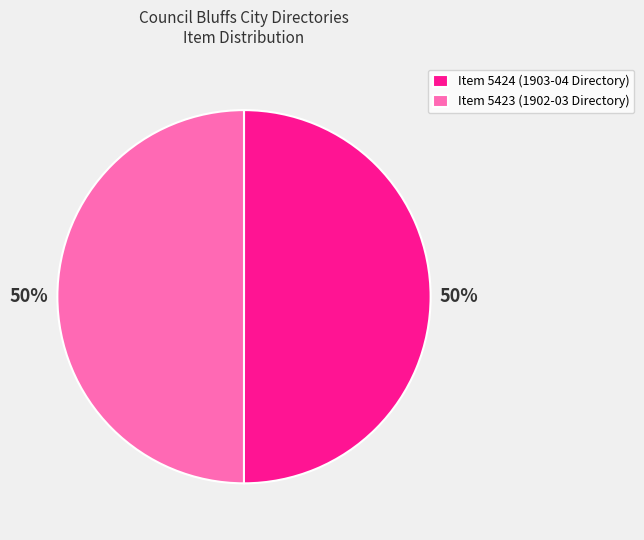

The Item 5424 (1903-04 Directory) slice represents 35% of the pie. True or false?

False